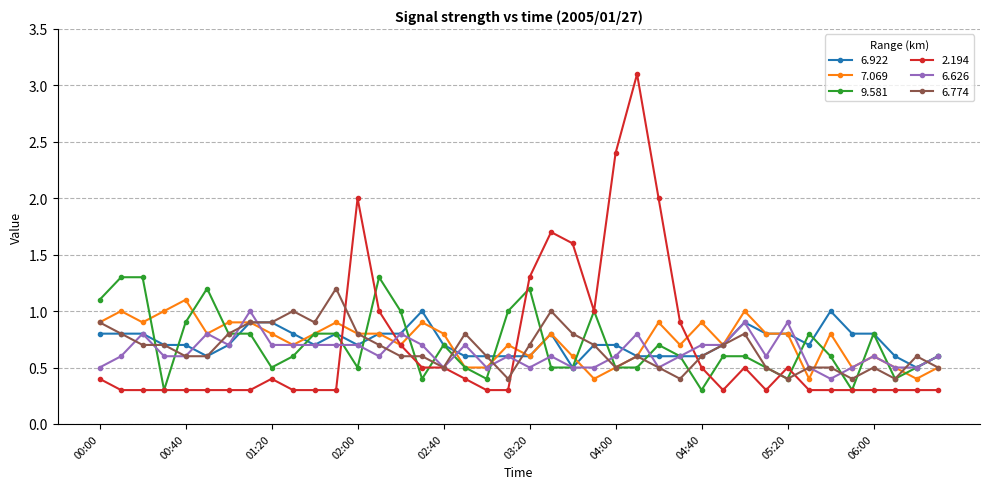

True or false: 6.774 has more than 0 interior local peaks.

True